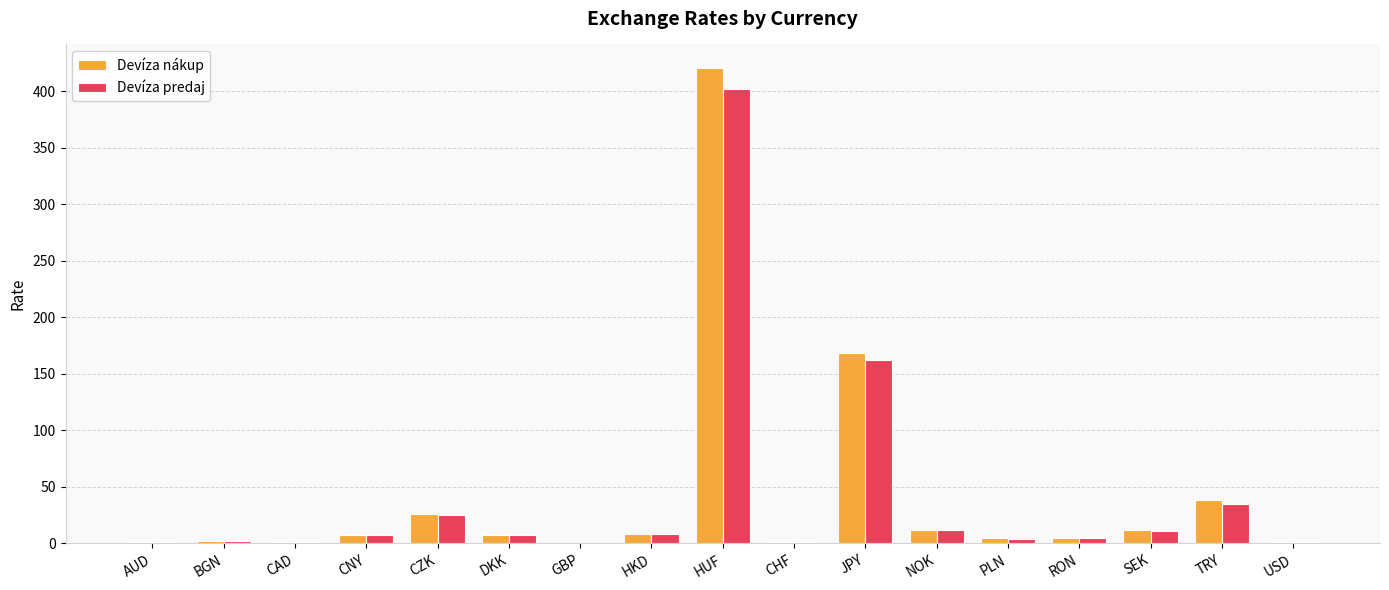

Where is Devíza predaj nearest to the value 201?

JPY